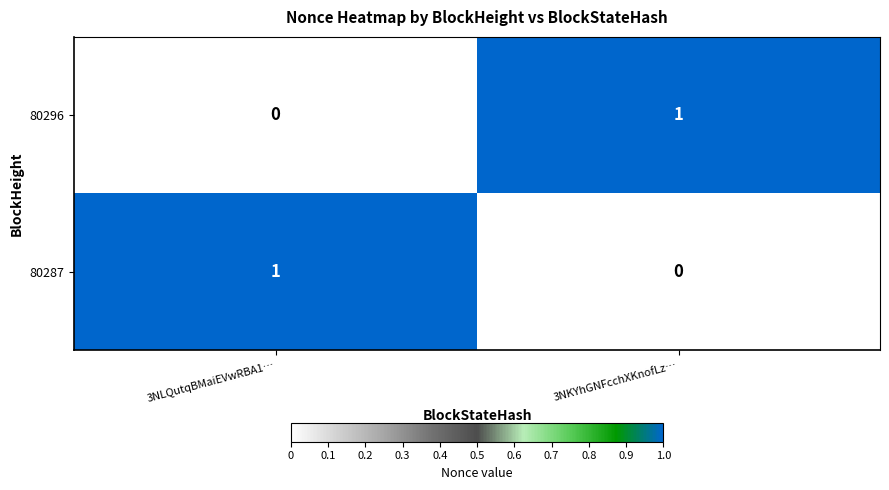

What is the greatest value displayed?

1